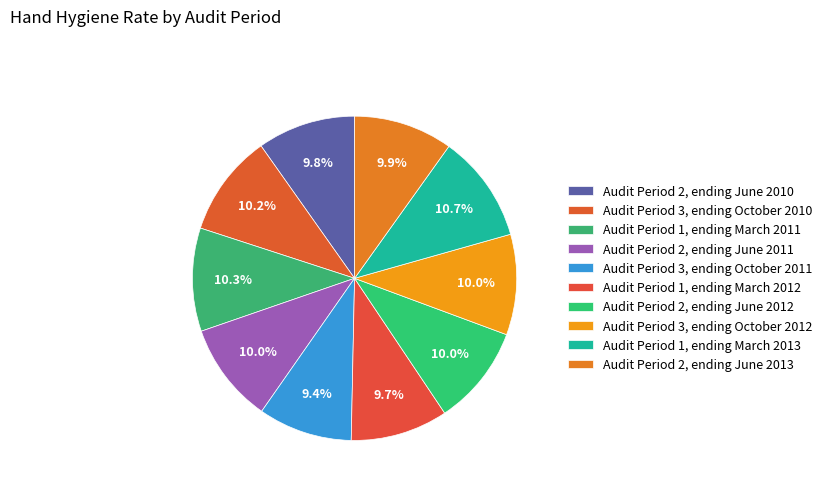

How many slices are in this pie chart?

10